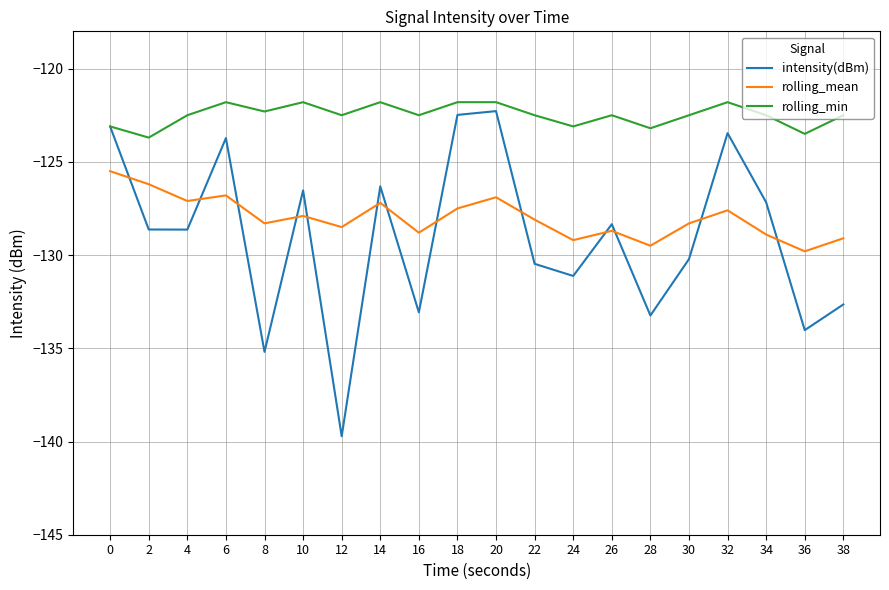

At how many categories does at least one series exceed -128?

20